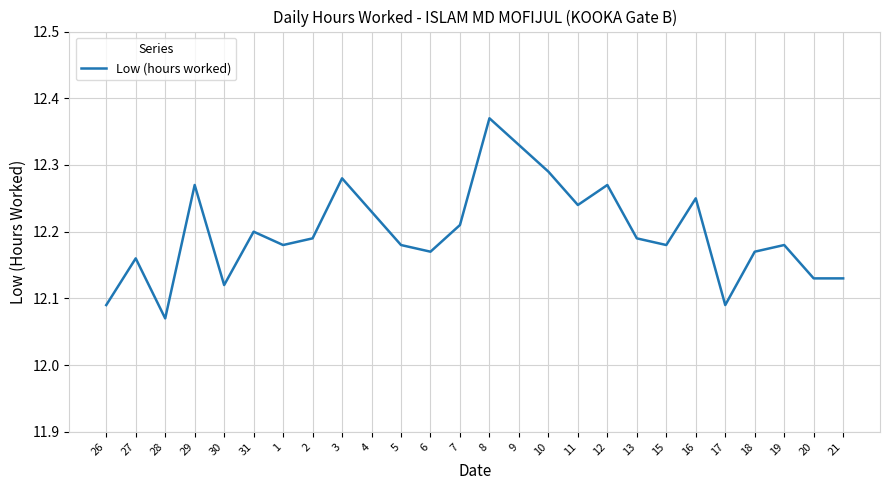

True or false: the data has more than 0 interior local peaks.

True